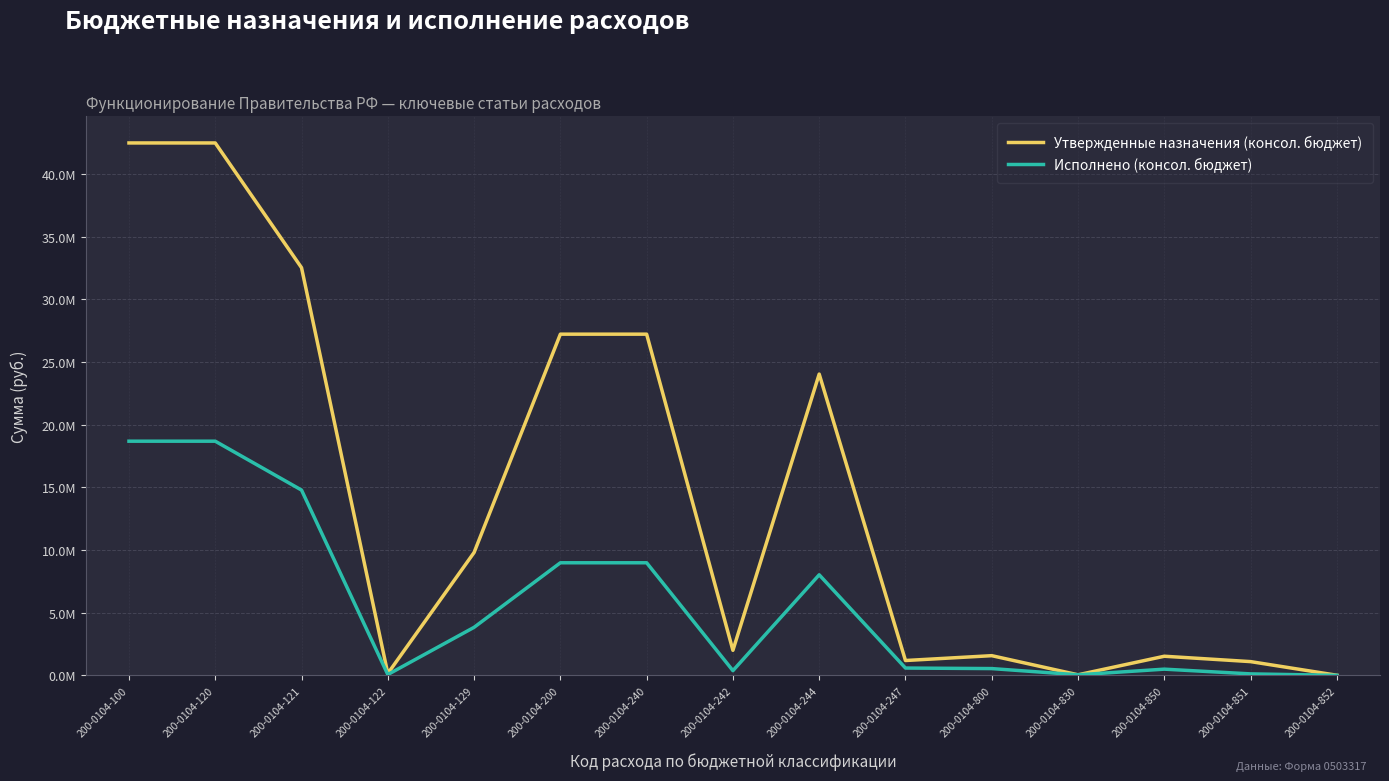

What is the difference between the maximum and minimum values in the Исполнено (консол. бюджет) series?

18676741.4